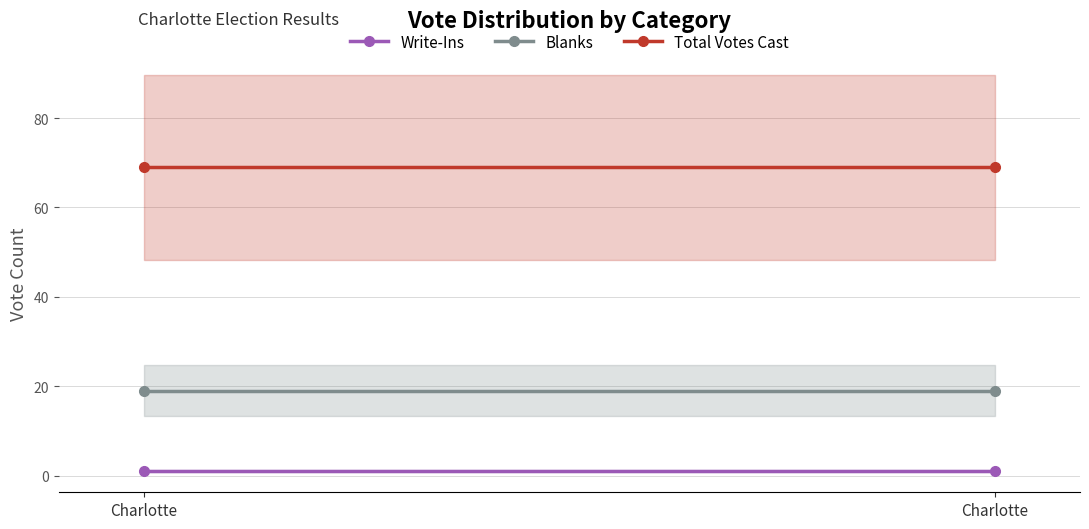

What is the spread (max minus min) of values at Charlotte?

68